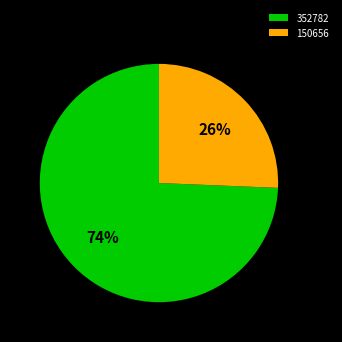

To the nearest percent, what is the combined percentage of 150656 and 352782?

100%